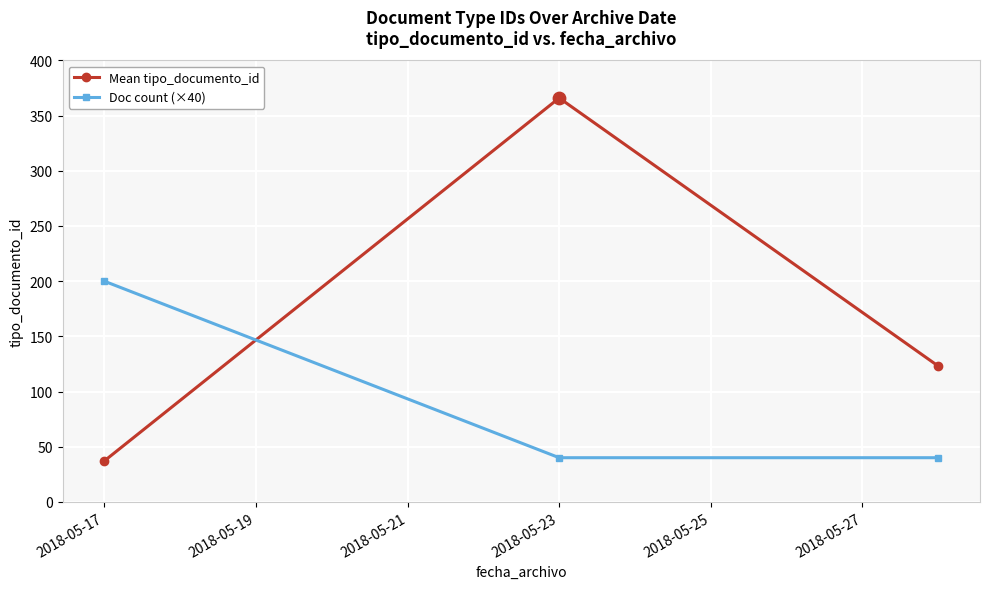

What are all the series names shown in the legend?

Mean tipo_documento_id, Doc count (×40)